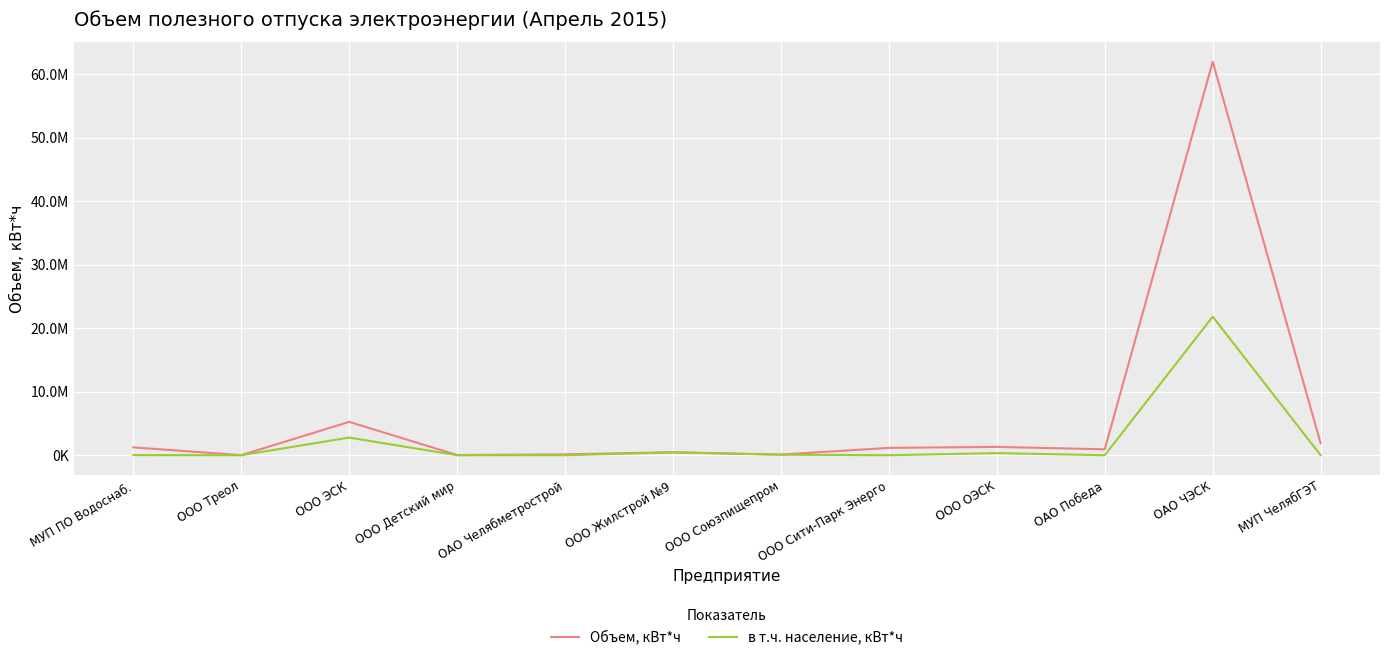

Which category has the highest value in the в т.ч. население, кВт*ч series?

ОАО ЧЭСК